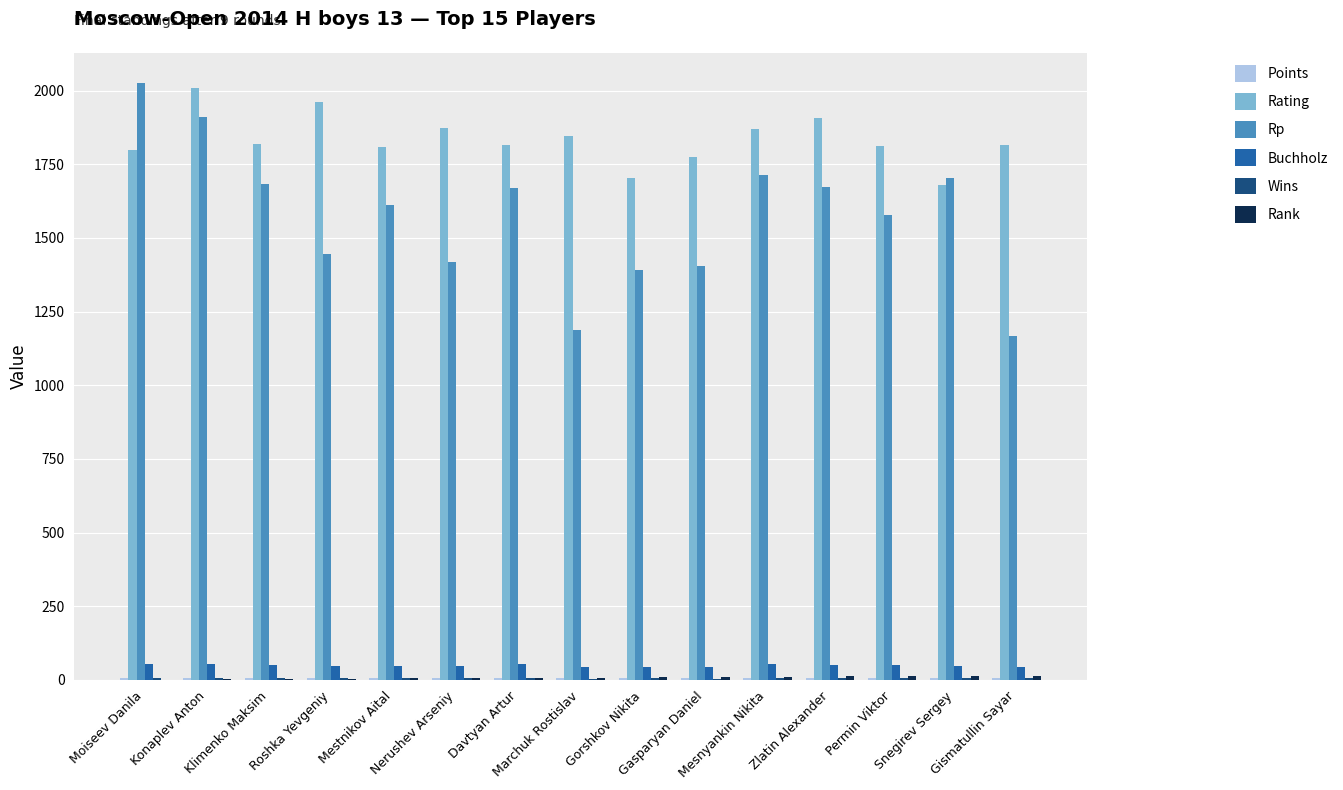

What is the average value of the Rating series?

1833.1